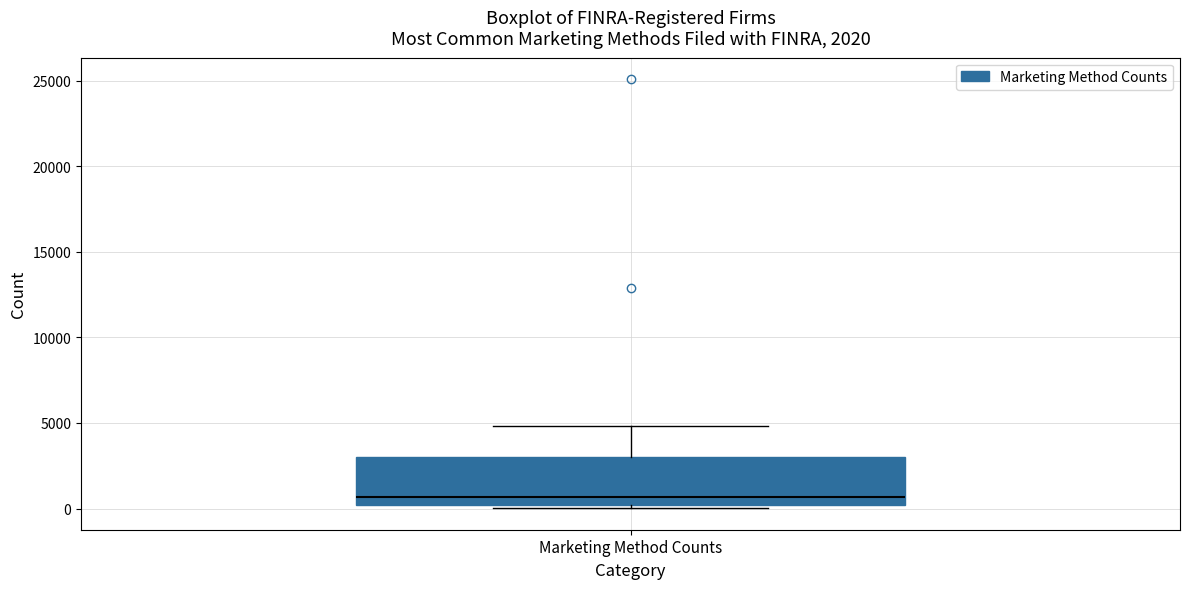

Read this box plot against the y-axis: the position of the median line, the range covered by the box, and the ends of both whiskers. The values are not printed on the chart, so give them approximately, as read against the axis.

median 500, box 0 to 3000, whiskers 0 (just below the box's lower edge) to 5000